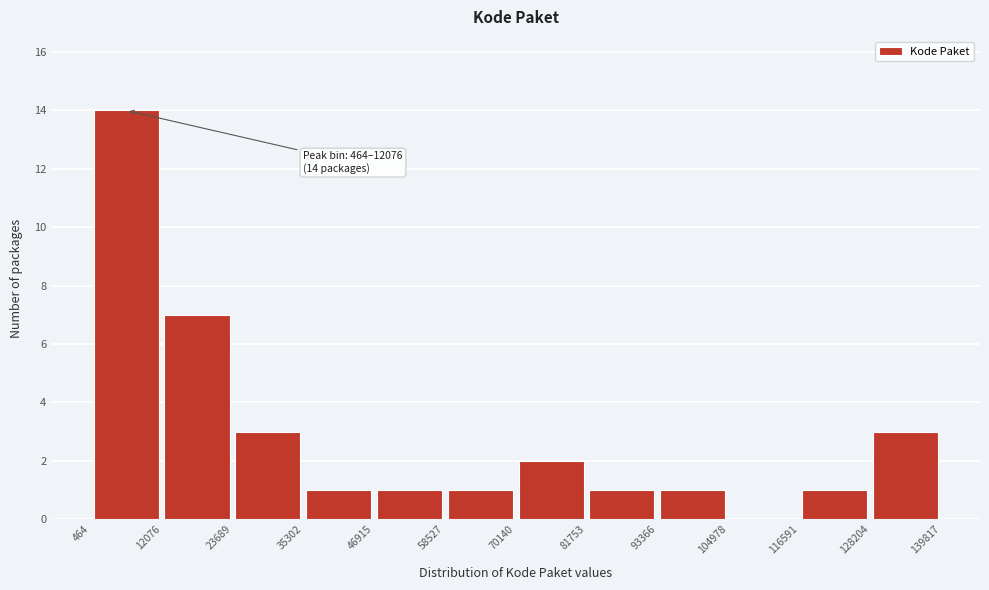

Which range on the x-axis has the tallest bar?

464 to 12076